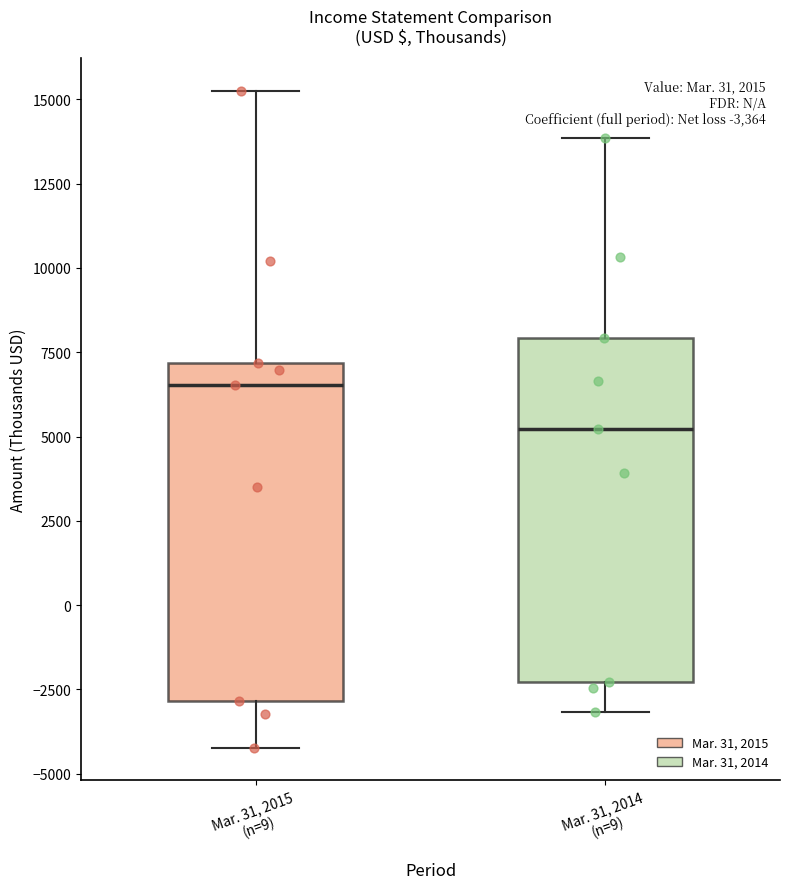

Which box has the lowest median line?

Mar. 31, 2014 (n=9)